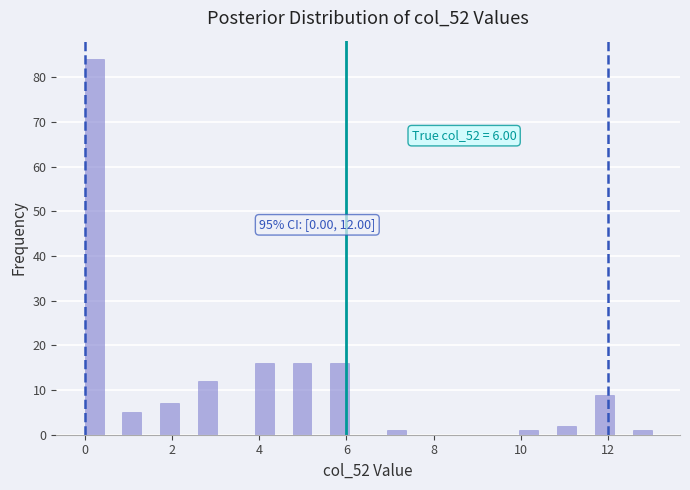

Around what value on the x-axis is the tallest bar? Give the approximate position of its centre, as read against the axis.

0.2